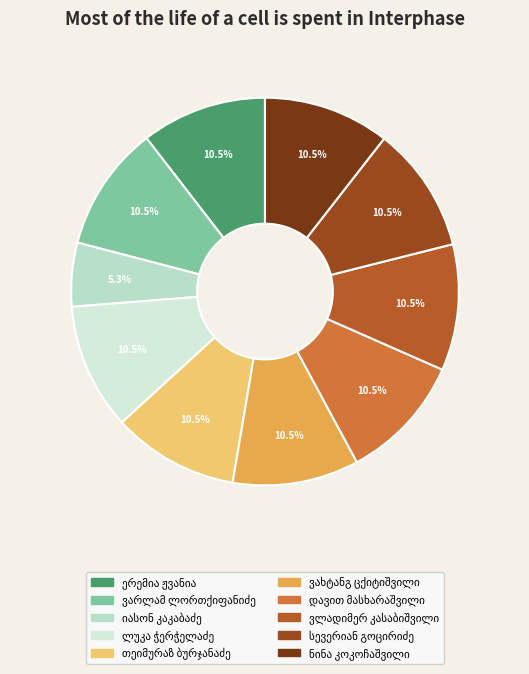

To the nearest percent, what is the difference between the largest and smallest slice percentages?

5%